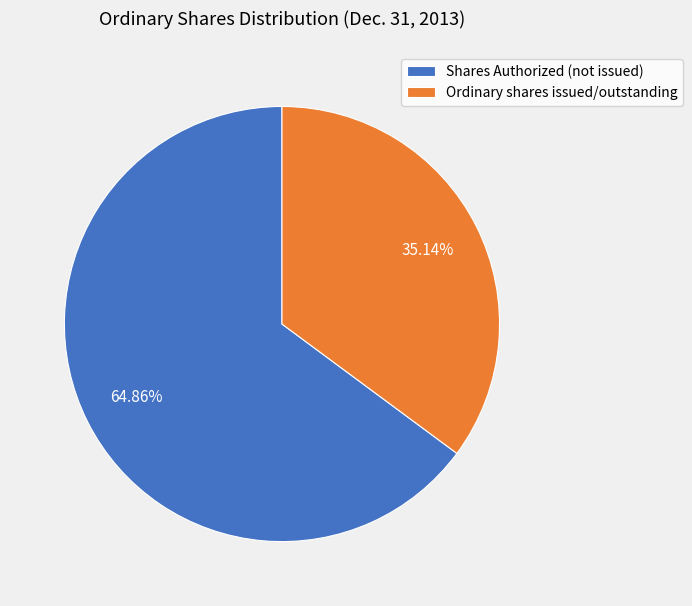

Which slice is the largest?

Shares Authorized (not issued)